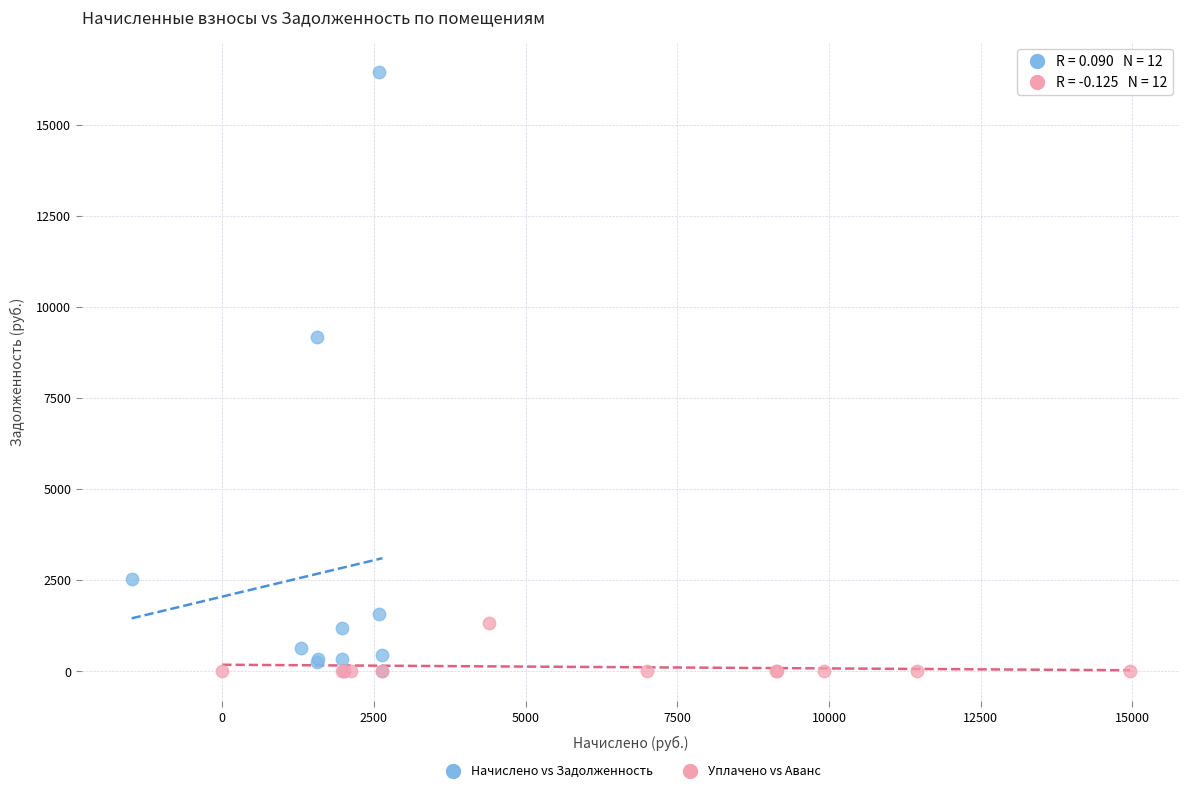

What are all the series names shown in the legend?

Начислено vs Задолженность, Уплачено vs Аванс